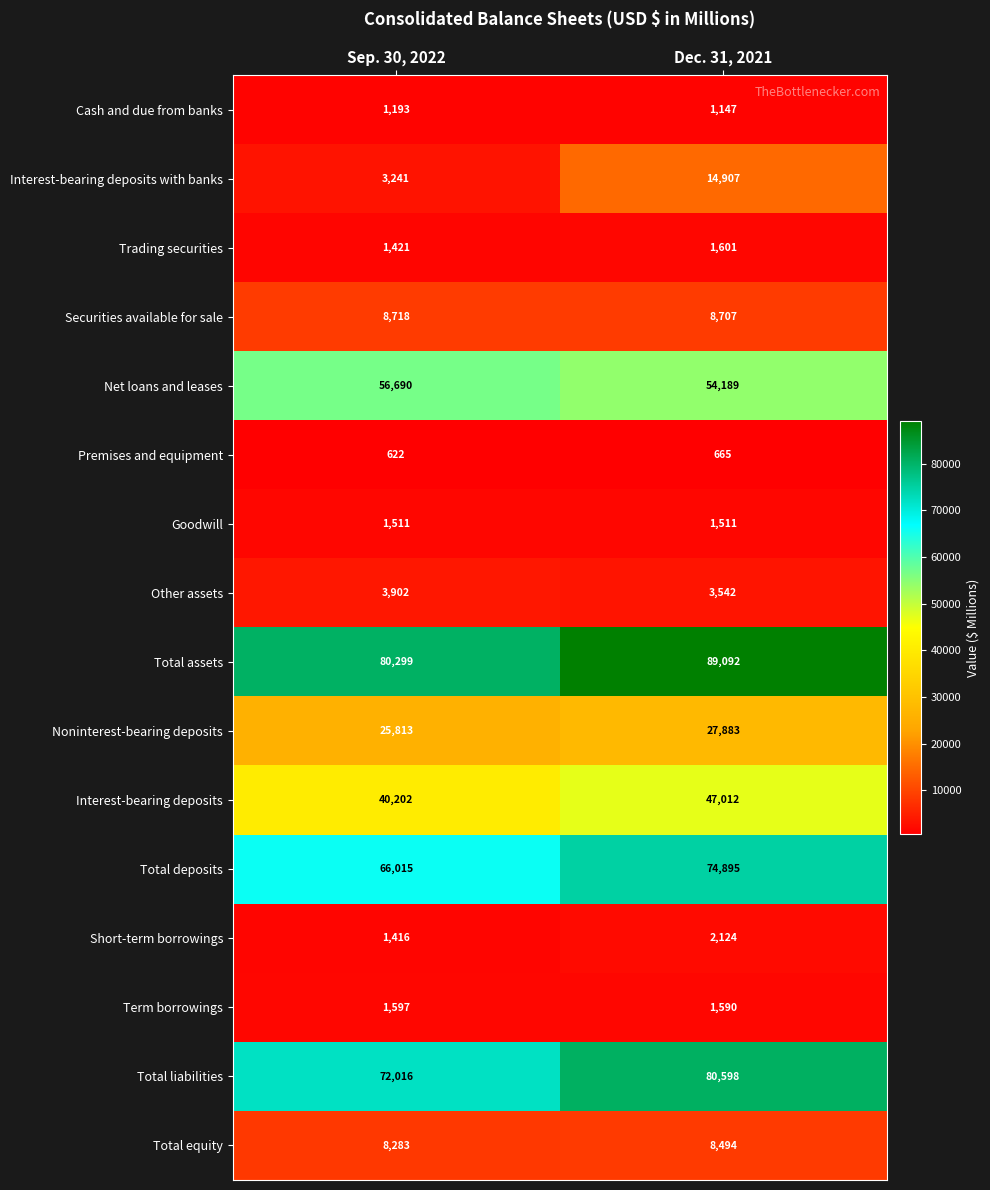

Rank the categories by Other assets value from lowest to highest.

Dec. 31, 2021, Sep. 30, 2022